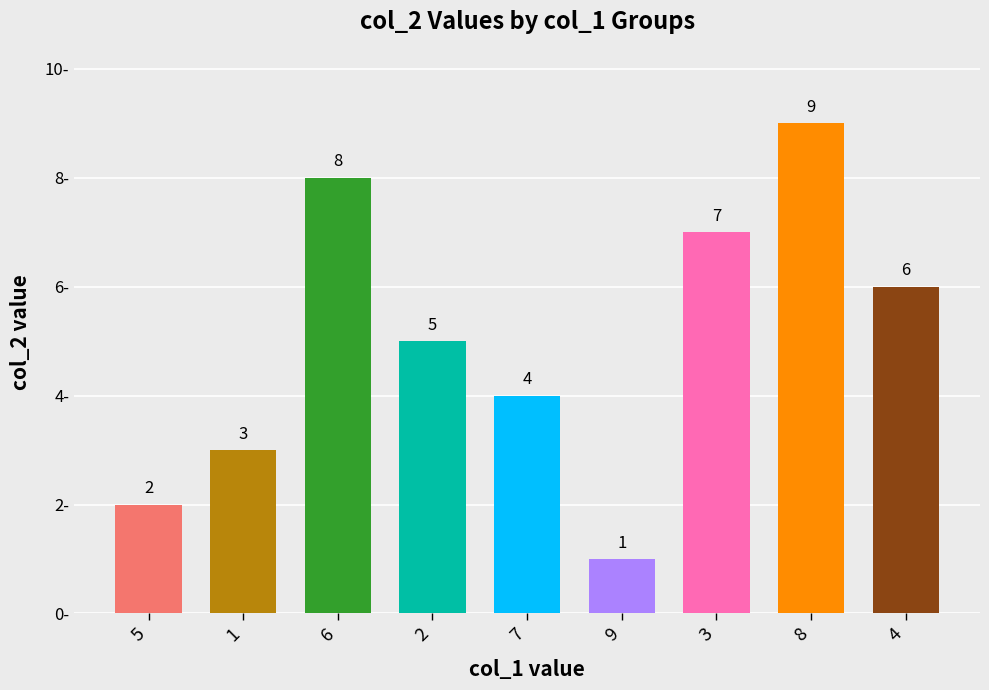

Count the number of data series in this chart.

1